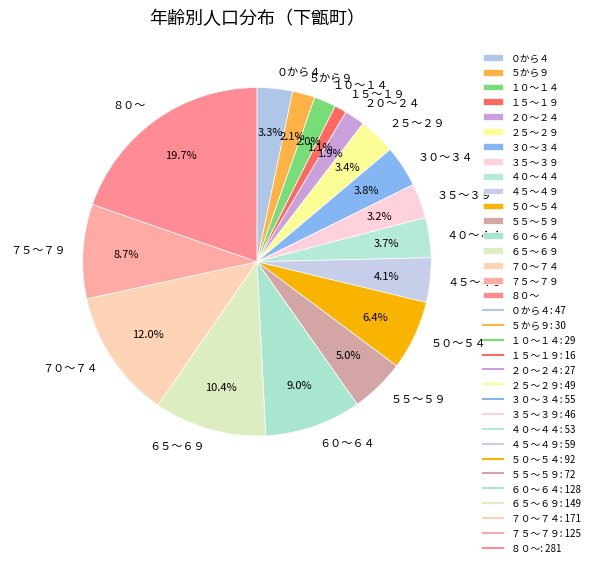

To the nearest percent, what percentage of the pie is ４５～４９?

4%